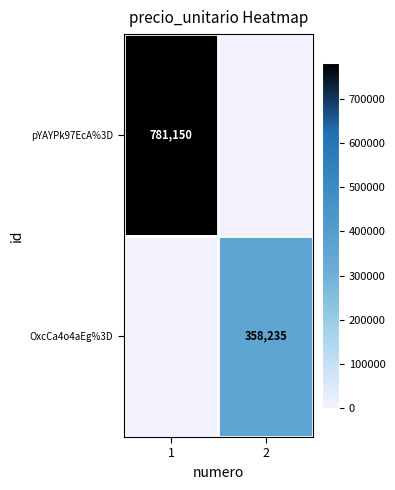

True or false: OxcCa4o4aEg%3D has a value of 205747 at 2.

False